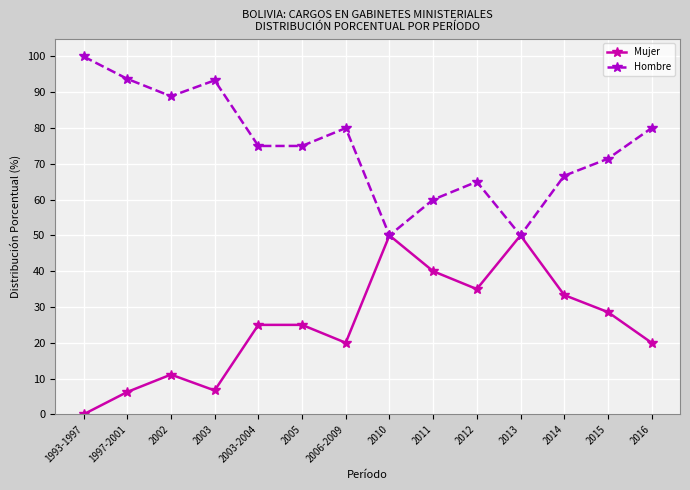

What is the approximate value of Mujer at 2014?

33.3